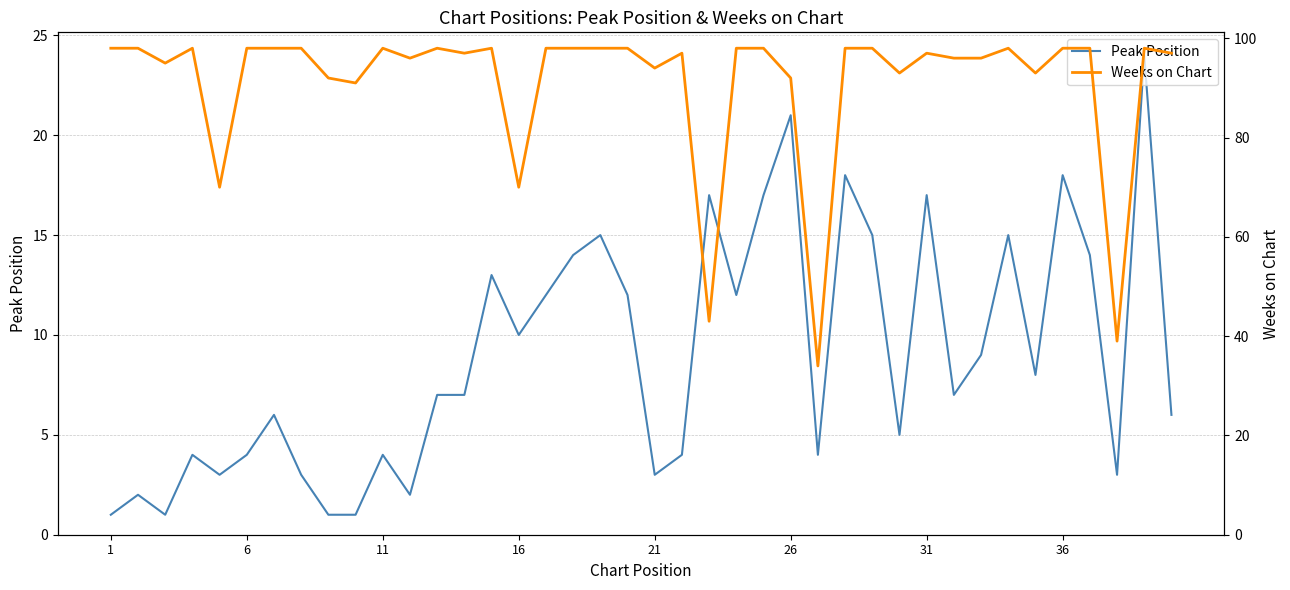

What is the maximum value for Peak Position?

24